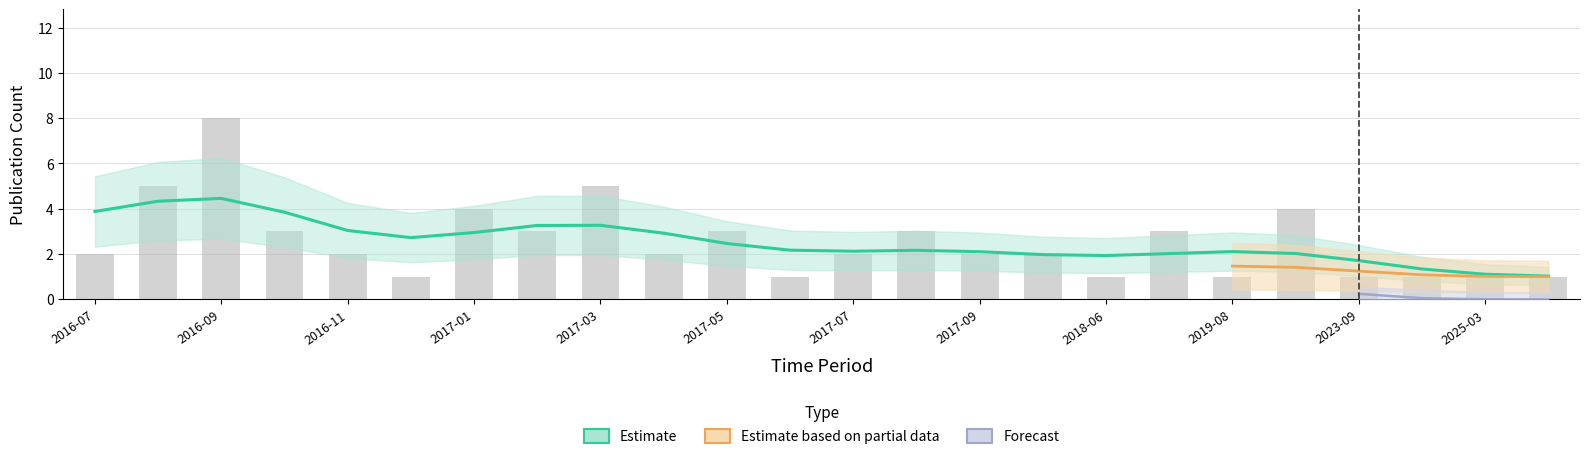

The value of Estimate at 2022-05 is 3. True or false?

False